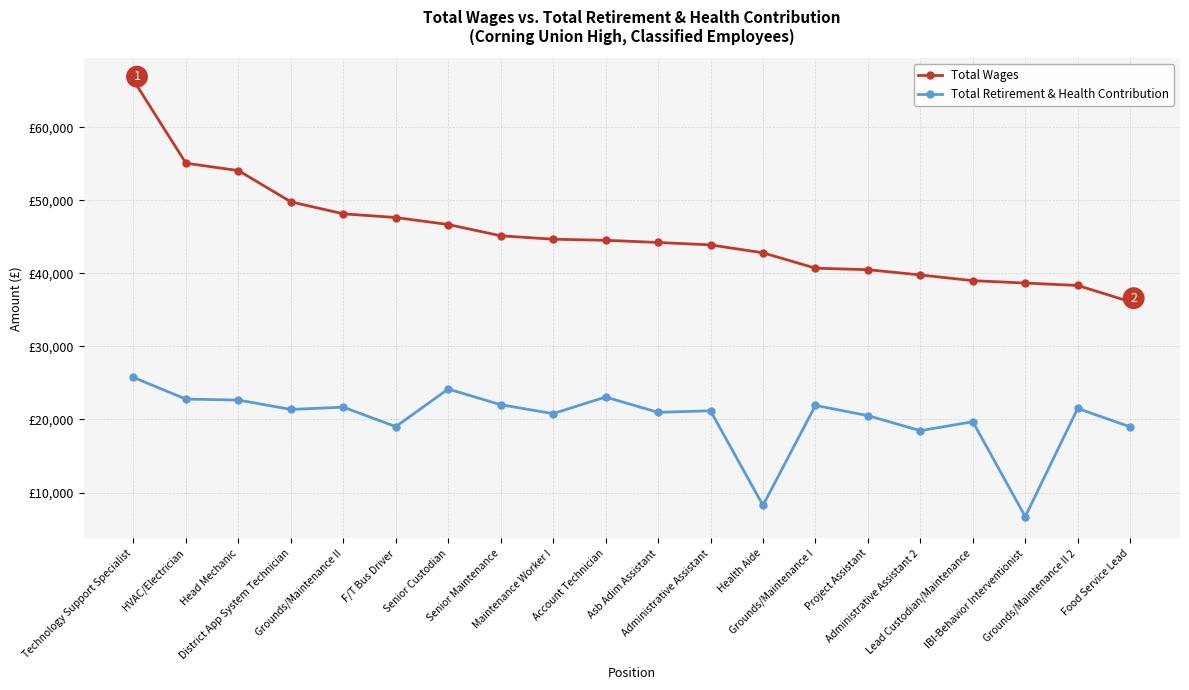

Is the value of Total Retirement & Health Contribution at Project Assistant greater than the value of Total Wages at Food Service Lead?

No